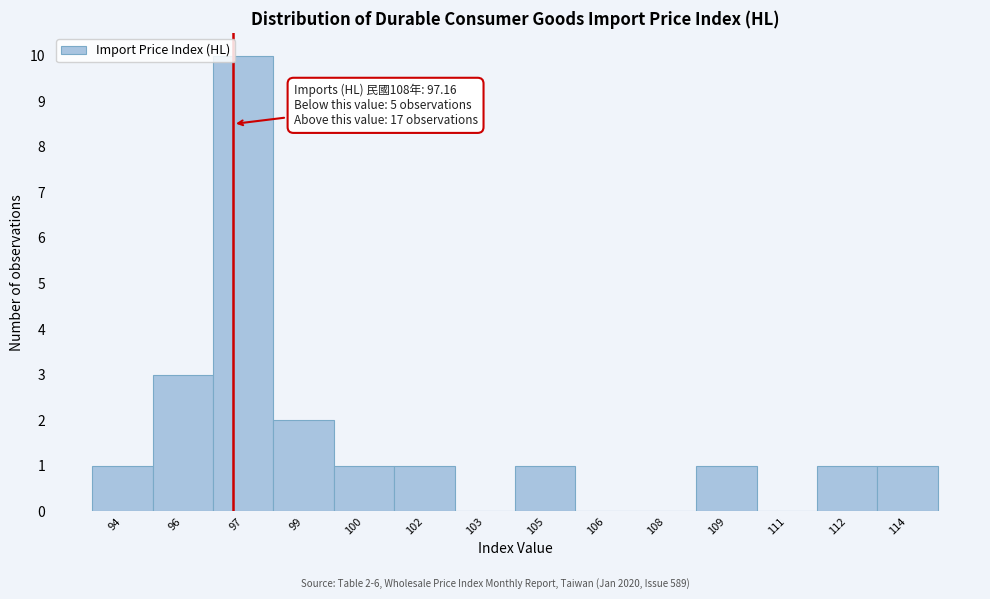

Reading right to left, what are all the values shown in this chart?

114=1	112=1	111=0	109=1	108=0	106=0	105=1	103=0	102=1	100=1	99=2	97=10	96=3	94=1